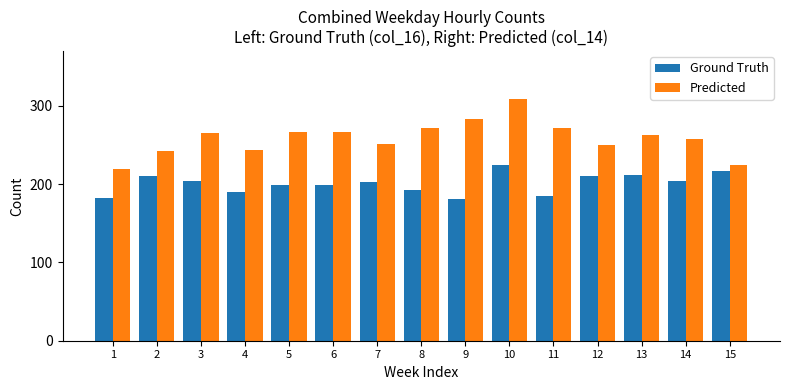

True or false: Ground Truth has a value of 308 at 13.

False